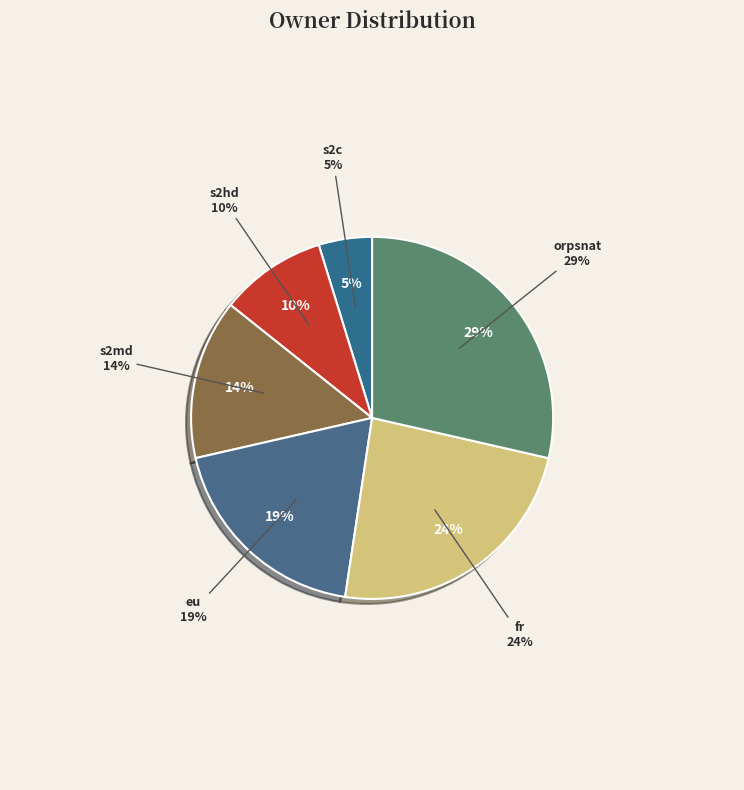

How many segments does this pie chart have?

6